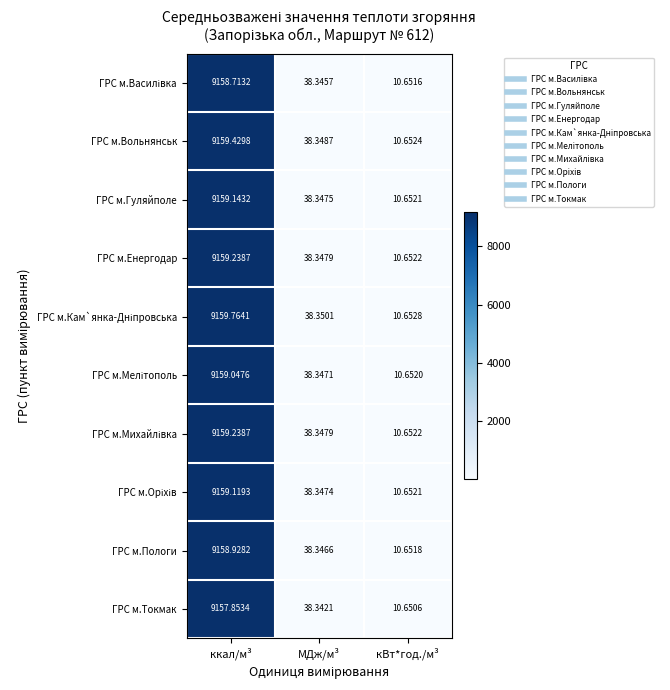

Which category has the lowest value in the ГРС м.Токмак series?

кВт*год./м³